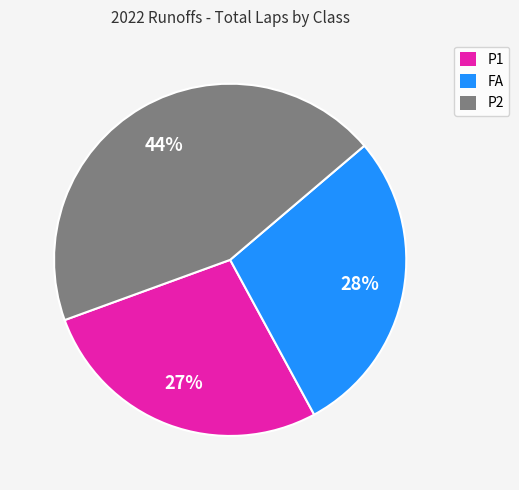

How many slices are in this pie chart?

3